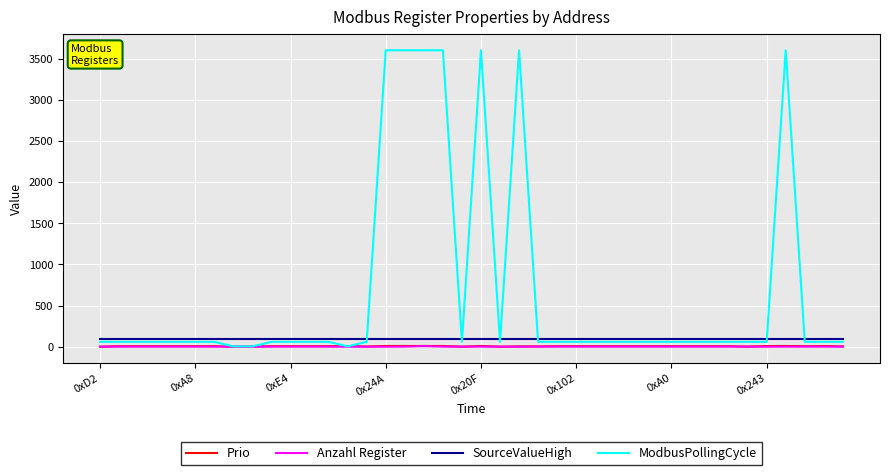

Which series has the widest spread of values?

ModbusPollingCycle